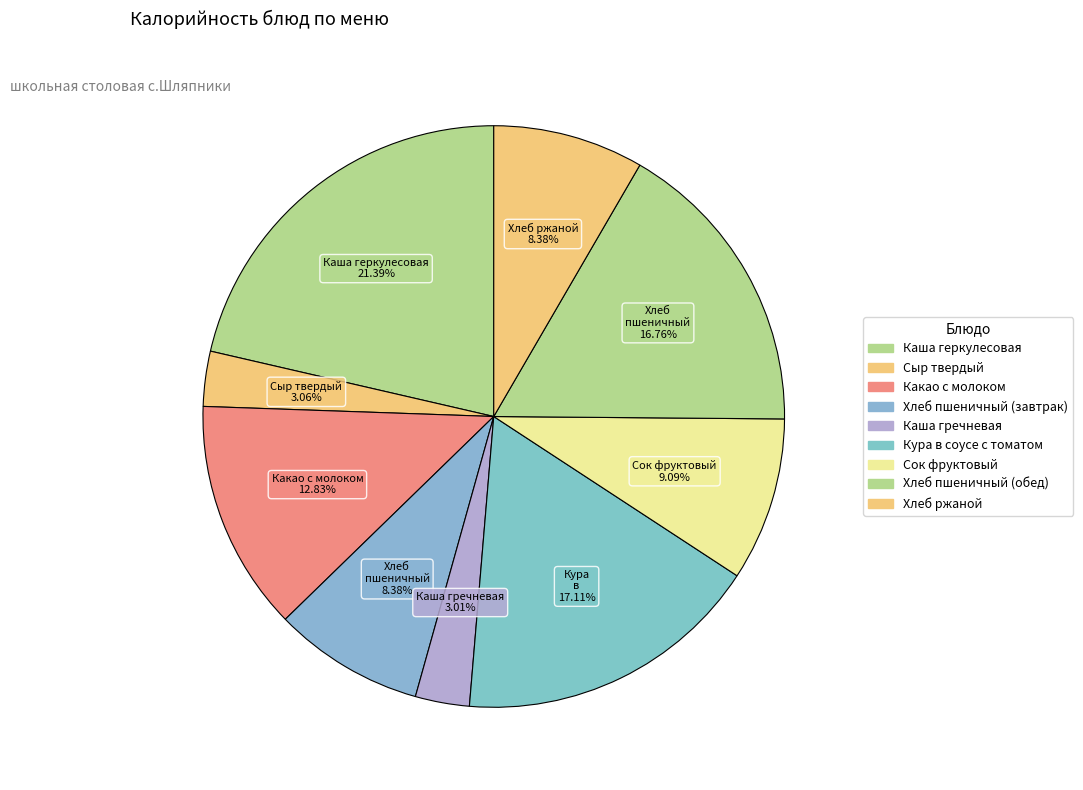

Count the number of slices in the pie.

9